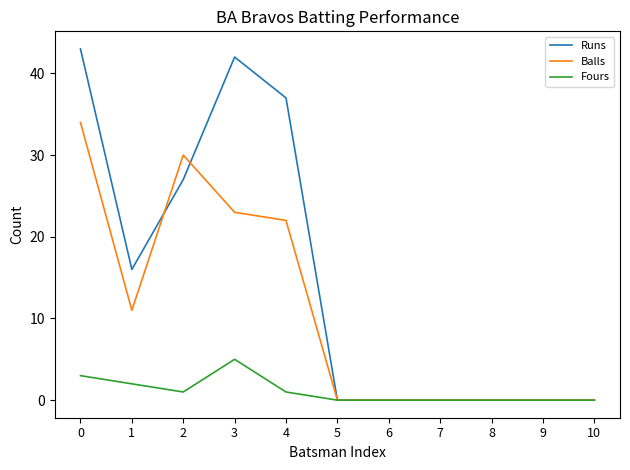

Rank the series by their average value, from lowest to highest.

Fours, Balls, Runs